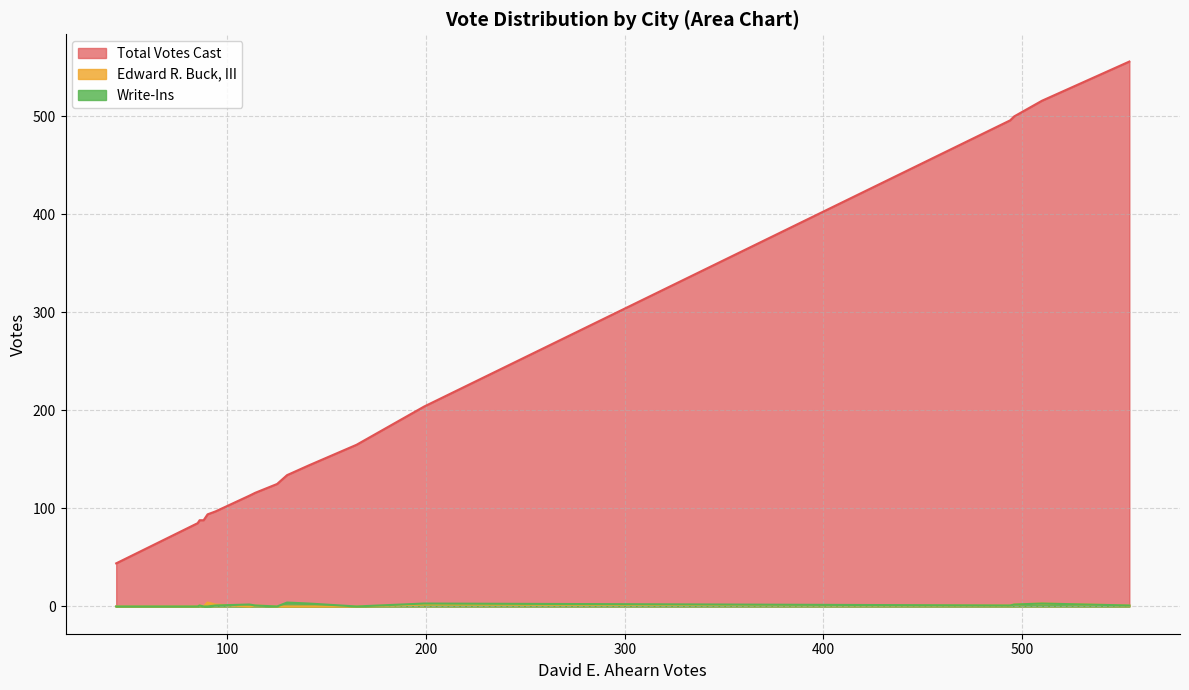

What is the highest value of the Write-Ins series?

4